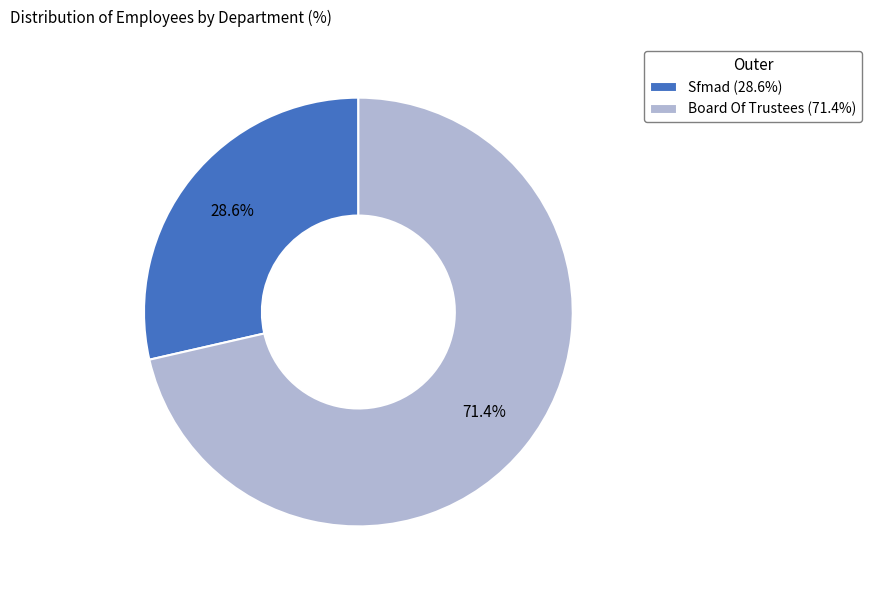

Does Sfmad account for over 50% of the chart?

No